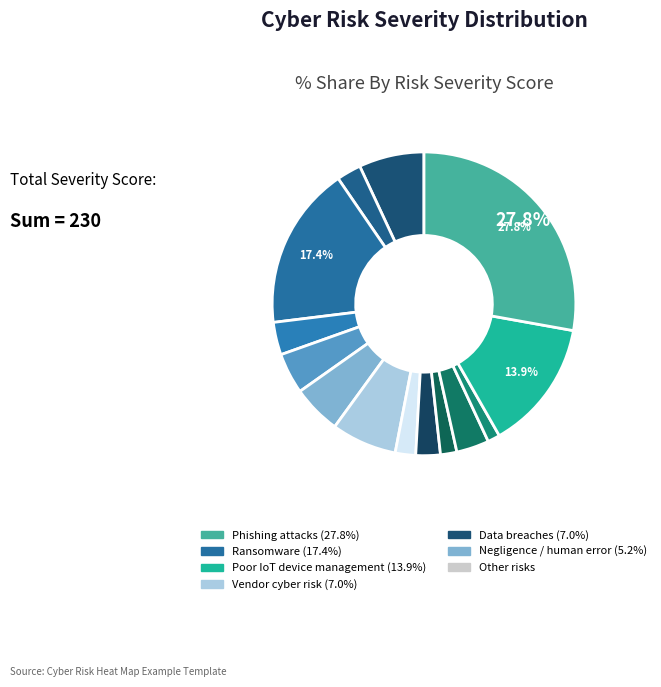

Count the number of slices in the pie.

14